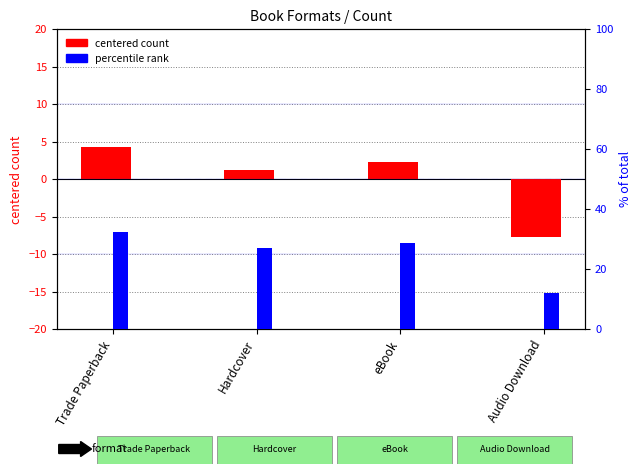

The value of centered count at Hardcover is 1.2. True or false?

True